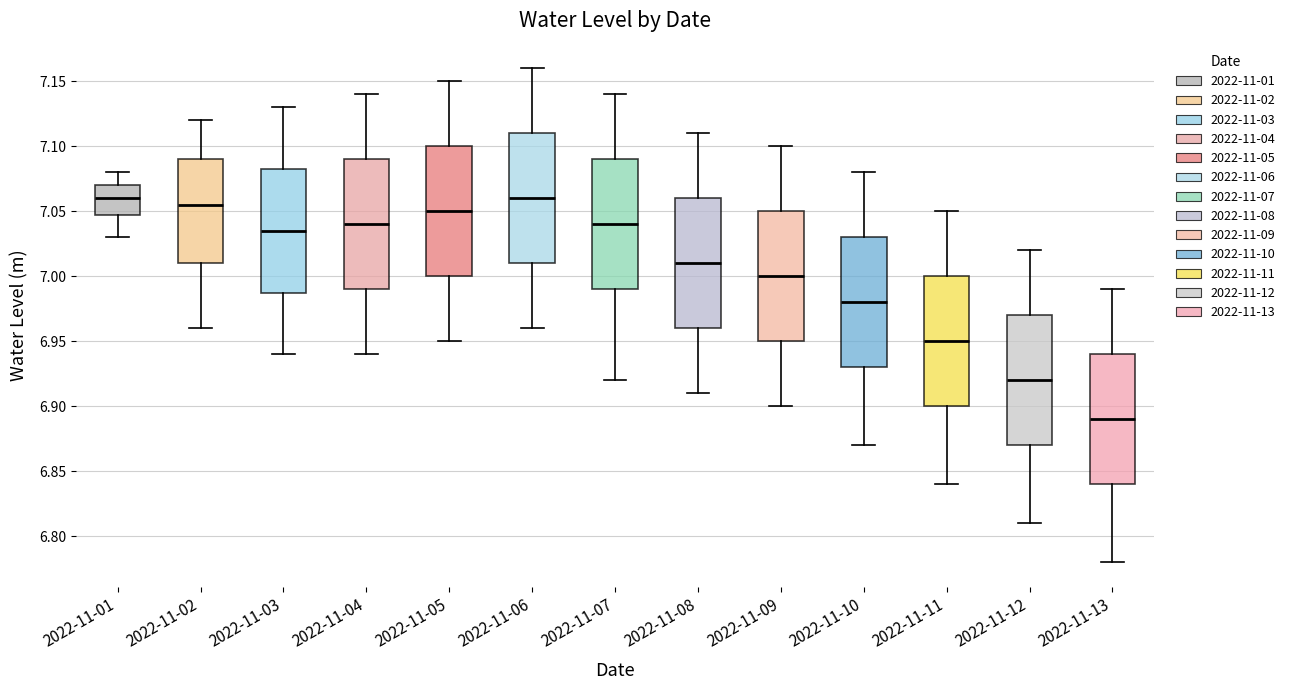

Reading left to right, transcribe this box plot: for each box, give where its median line is, the range the box spans, and where its two whiskers end, as read against the y-axis. The values are not printed on the chart, so give them approximately, as read against the axis.

2022-11-01: median 7.060, box 7.050 to 7.070, whiskers 7.030 to 7.080
2022-11-02: median 7.055, box 7.010 to 7.090, whiskers 6.960 to 7.120
2022-11-03: median 7.035, box 6.990 to 7.085, whiskers 6.940 to 7.130
2022-11-04: median 7.040, box 6.990 to 7.090, whiskers 6.940 to 7.140
2022-11-05: median 7.050, box 7.000 to 7.100, whiskers 6.950 to 7.150
2022-11-06: median 7.060, box 7.010 to 7.110, whiskers 6.960 to 7.160
2022-11-07: median 7.040, box 6.990 to 7.090, whiskers 6.920 to 7.140
2022-11-08: median 7.010, box 6.960 to 7.060, whiskers 6.910 to 7.110
2022-11-09: median 7.000, box 6.950 to 7.050, whiskers 6.900 to 7.100
2022-11-10: median 6.980, box 6.930 to 7.030, whiskers 6.870 to 7.080
2022-11-11: median 6.950, box 6.900 to 7.000, whiskers 6.840 to 7.050
2022-11-12: median 6.920, box 6.870 to 6.970, whiskers 6.810 to 7.020
2022-11-13: median 6.890, box 6.840 to 6.940, whiskers 6.780 to 6.990